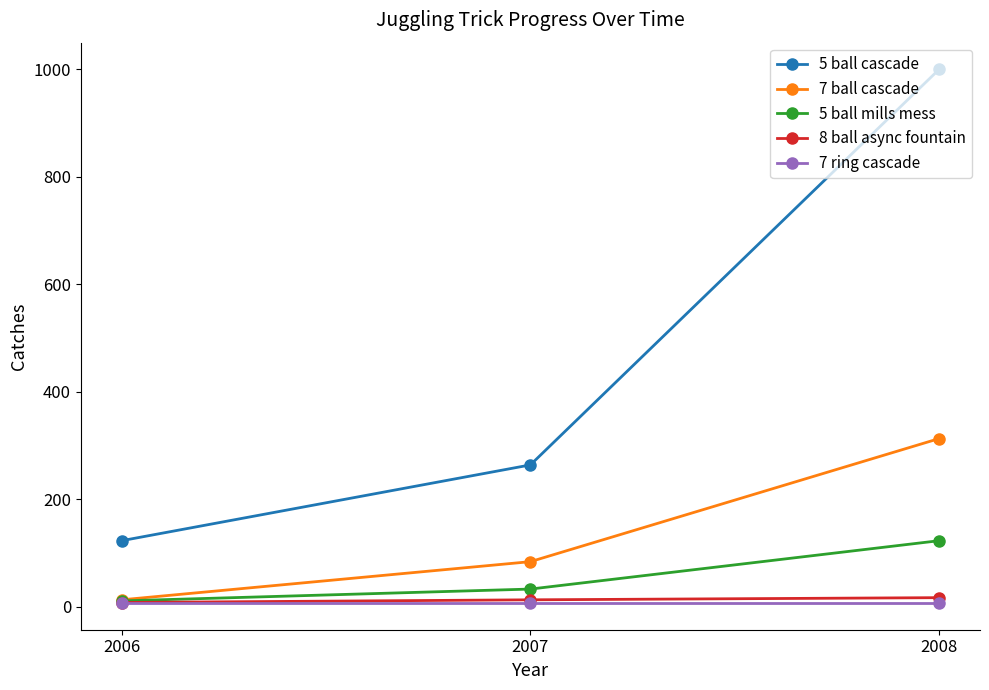

What is the difference between the highest and lowest values at 2007?

257